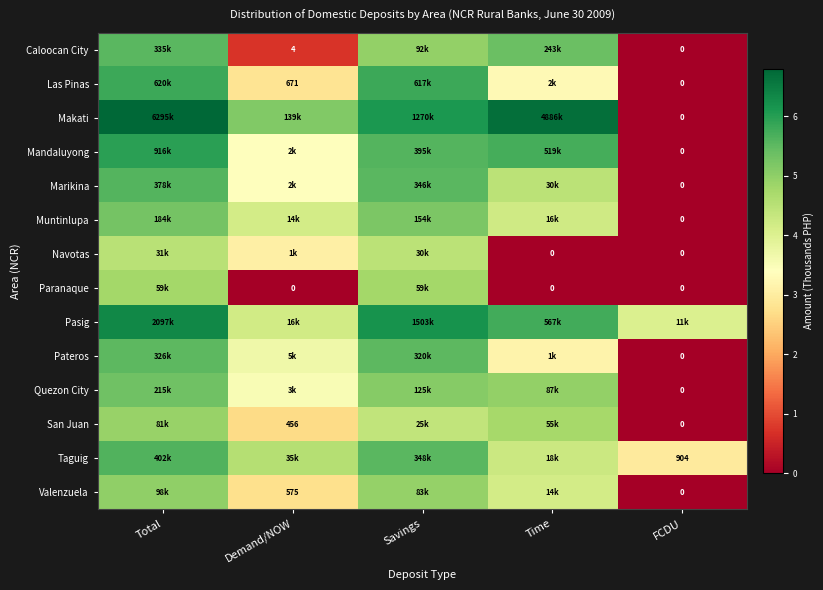

What is the difference between the highest and lowest values at Savings?

1.8